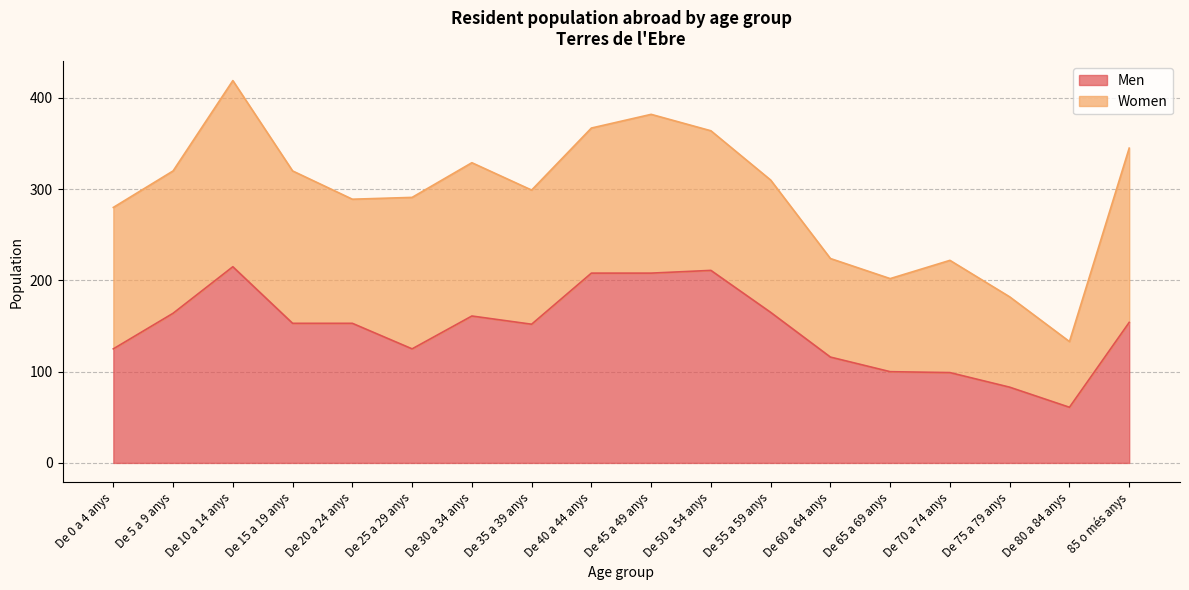

Reading right to left, transcribe all the data shown in this chart.

85 o més anys=154	De 80 a 84 anys=61	De 75 a 79 anys=83	De 70 a 74 anys=99	De 65 a 69 anys=100	De 60 a 64 anys=116	De 55 a 59 anys=165	De 50 a 54 anys=211	De 45 a 49 anys=208	De 40 a 44 anys=208	De 35 a 39 anys=152	De 30 a 34 anys=161	De 25 a 29 anys=125	De 20 a 24 anys=153	De 15 a 19 anys=153	De 10 a 14 anys=215	De 5 a 9 anys=164	De 0 a 4 anys=125